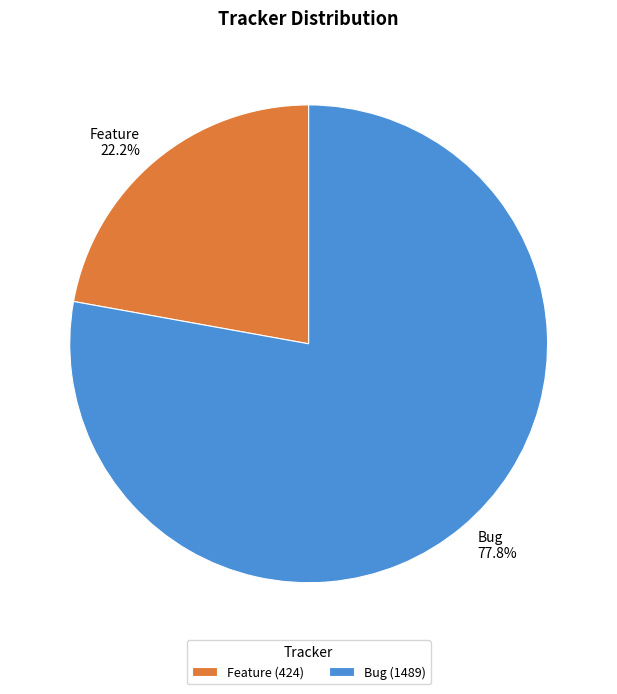

How many segments does this pie chart have?

2